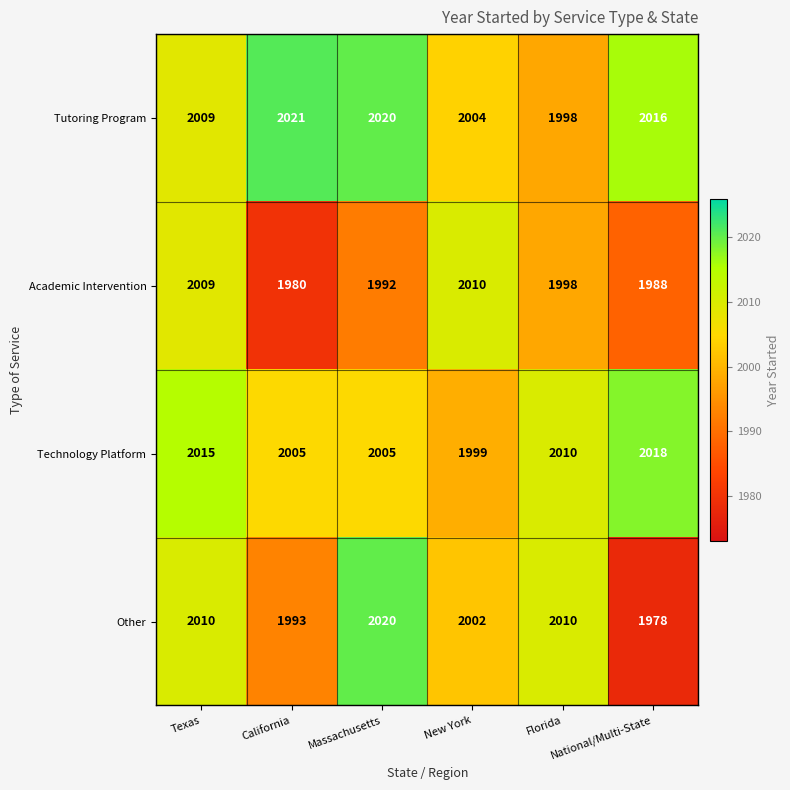

Which series has the largest total across all categories?

Tutoring Program